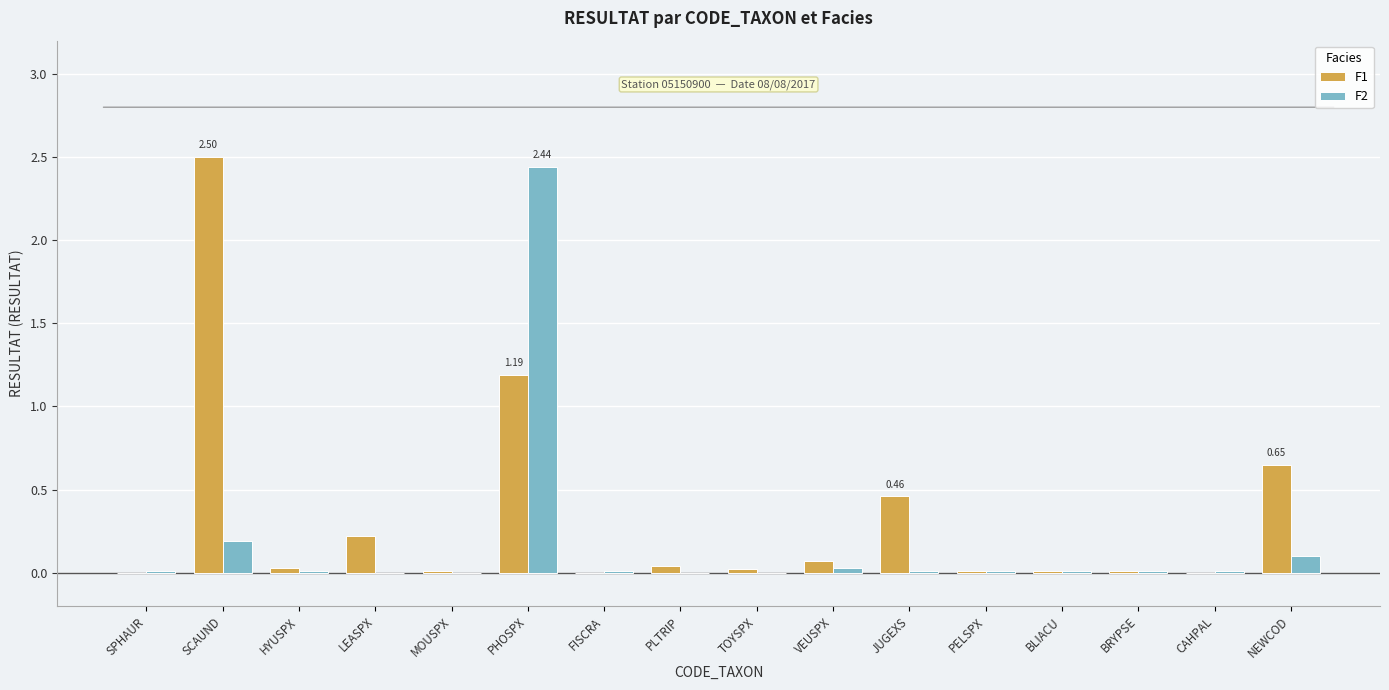

Which series has the largest total across all categories?

F1